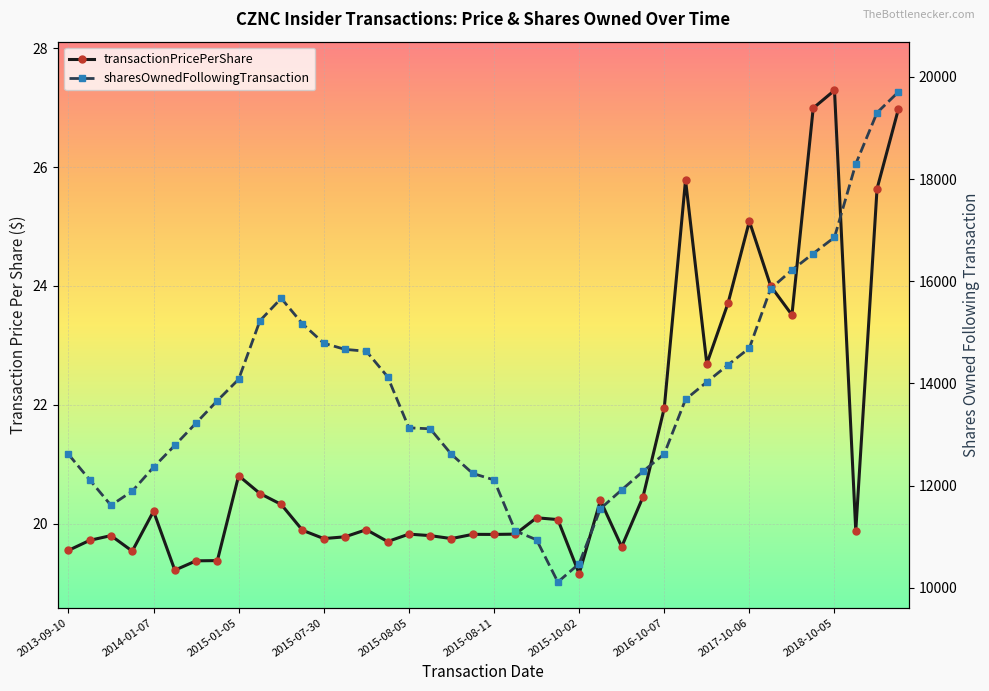

How many data points does each series have?

40